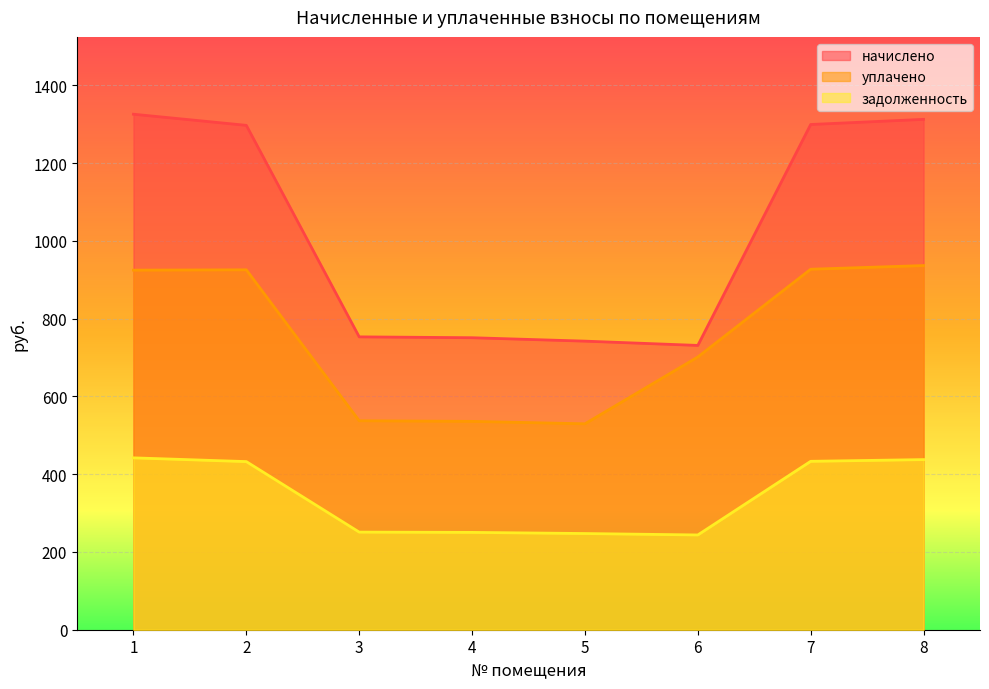

What is the total value across all series at 5?

1519.0